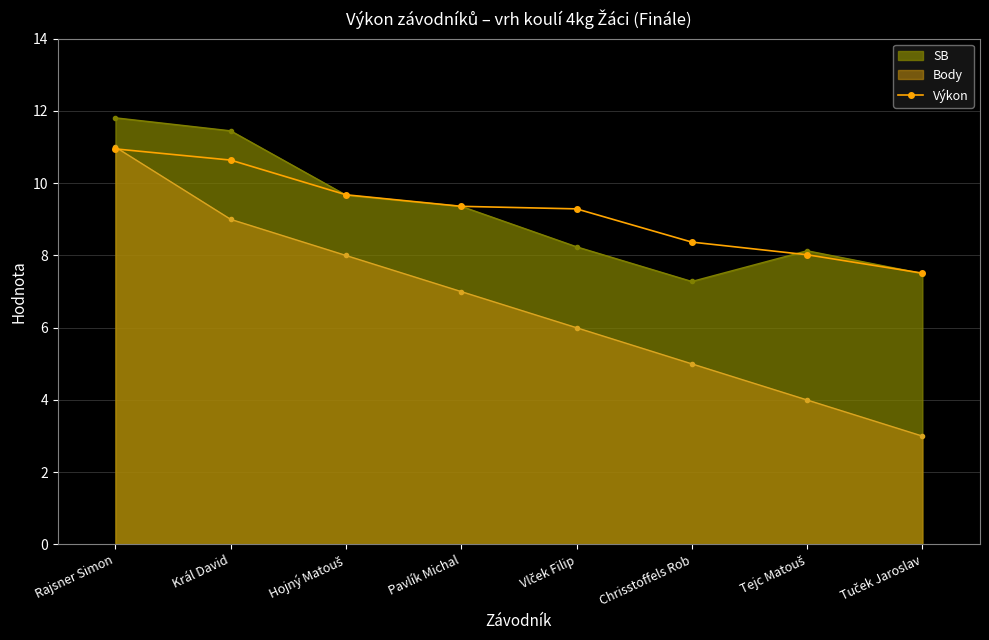

Reading right to left, extract all data points from this chart.

7.5	8.0	8.4	9.3	9.4	9.7	10.6	10.9